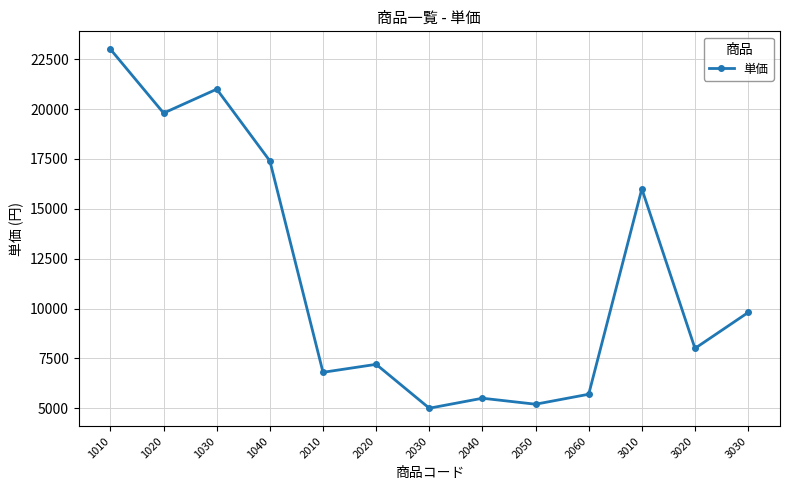

What is the smallest value displayed?

5000